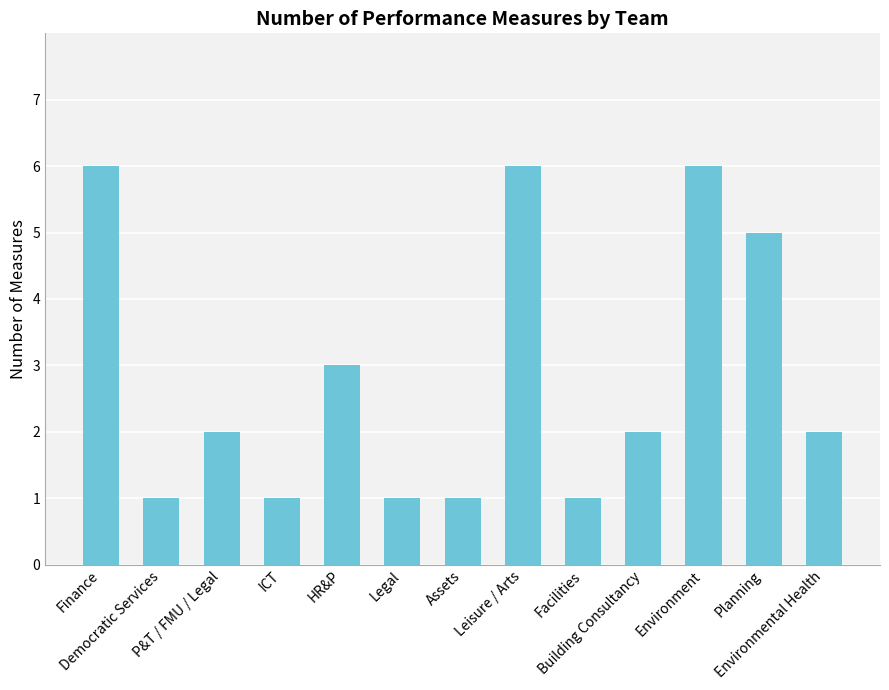

What is the label of the 3rd bar from the left?

P&T / FMU / Legal